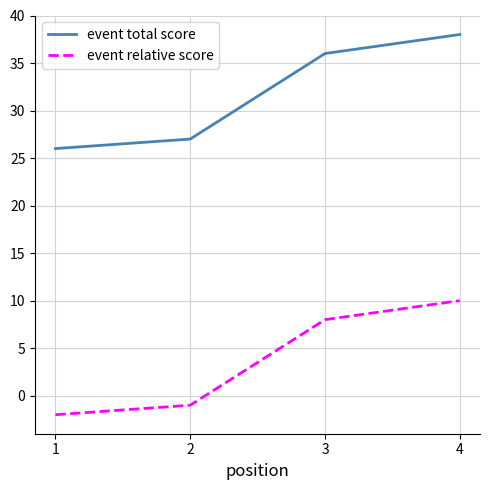

Reading right to left, extract all data points from this chart.

event total score: 38	36	27	26
event relative score: 10	8	-1	-2